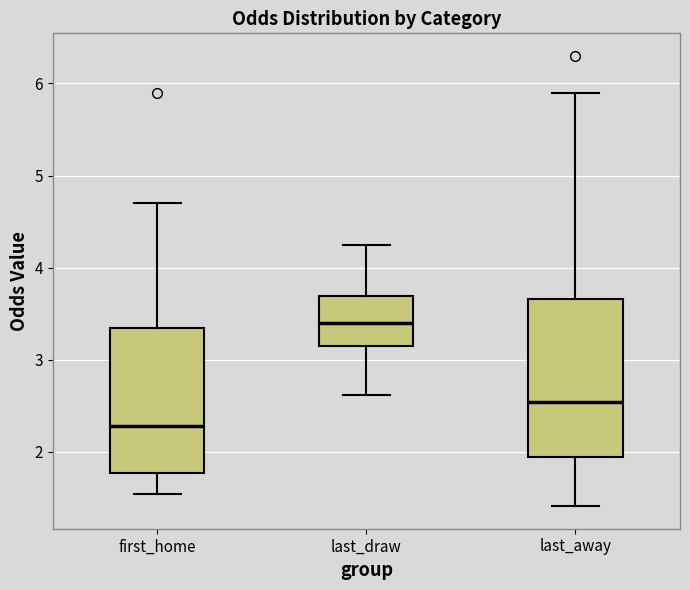

Reading left to right, read every box against the y-axis: the position of its median line, the range the box covers, and the ends of its whiskers. The values are not printed on the chart, so give them approximately, as read against the axis.

first_home: median 2.3, box 1.8 to 3.4, whiskers 1.5 to 4.7
last_draw: median 3.4, box 3.2 to 3.7, whiskers 2.6 to 4.3
last_away: median 2.5, box 1.9 to 3.7, whiskers 1.4 to 5.9